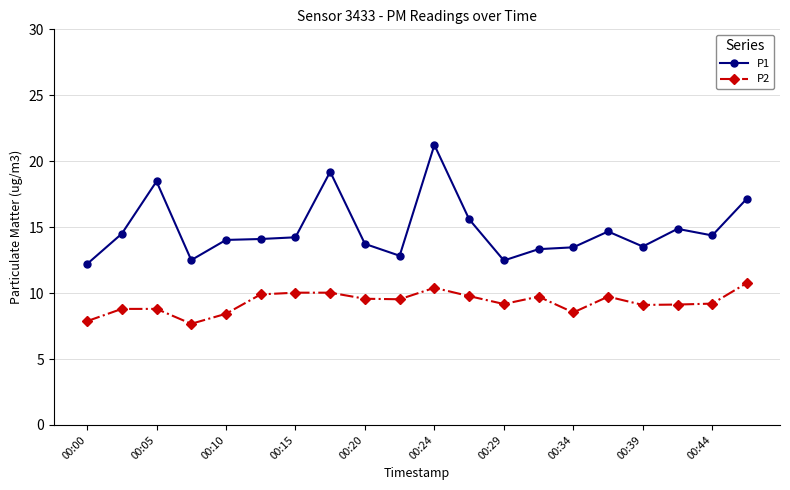

What is the minimum value for P1?

12.2